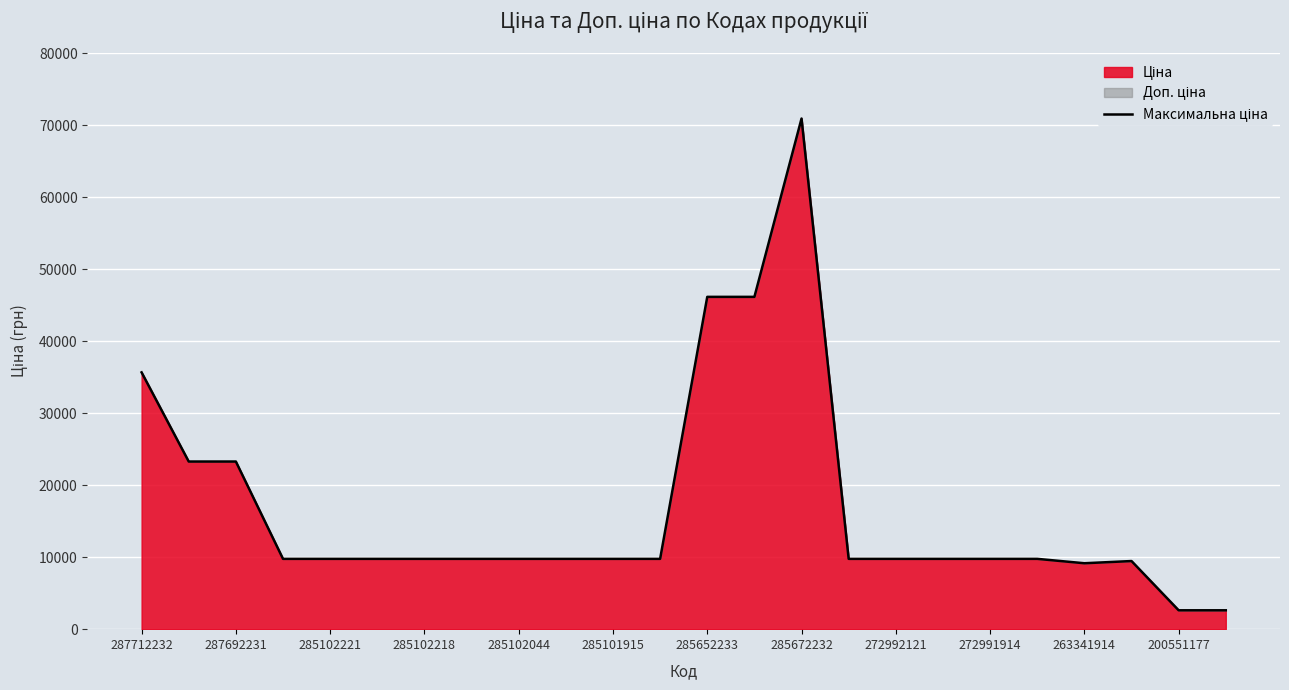

What is the greatest value displayed?

70906.0